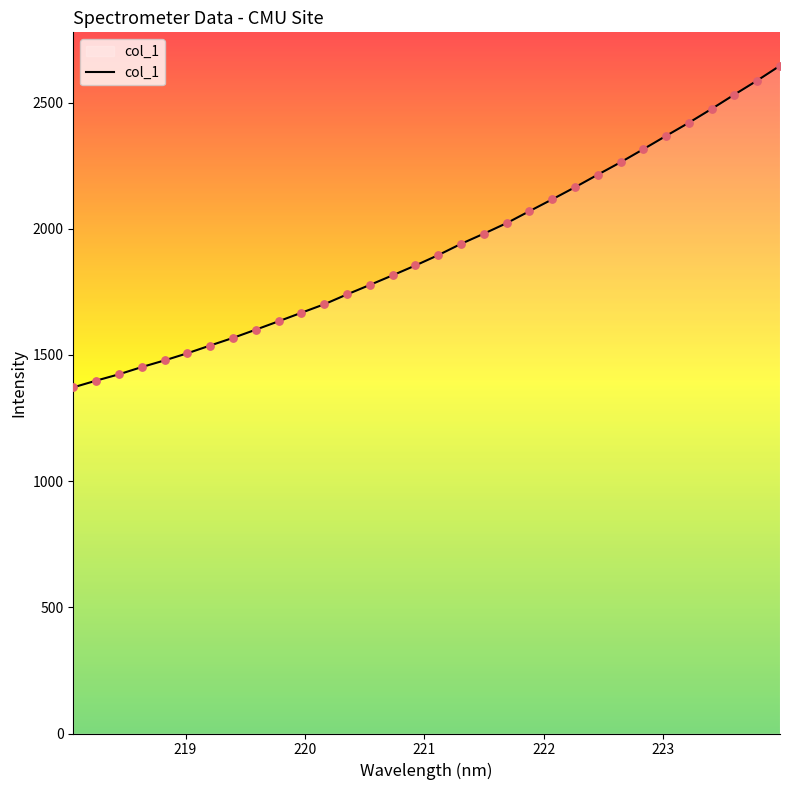

What is the minimum value shown in the chart?

1371.5